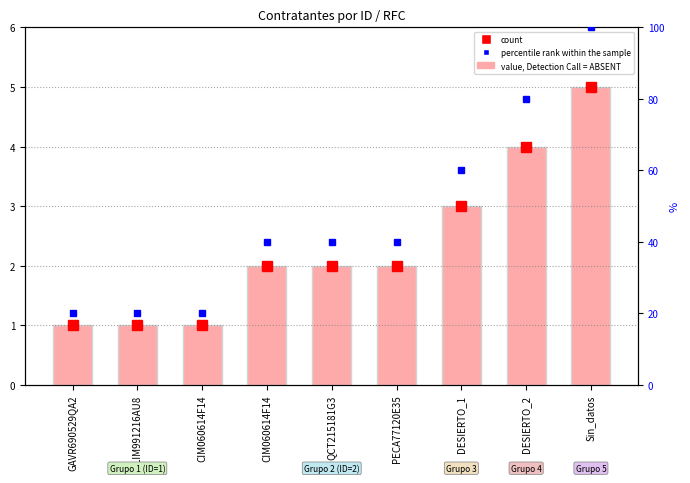

What is the spread (max minus min) of values at CIM060614F14?

19